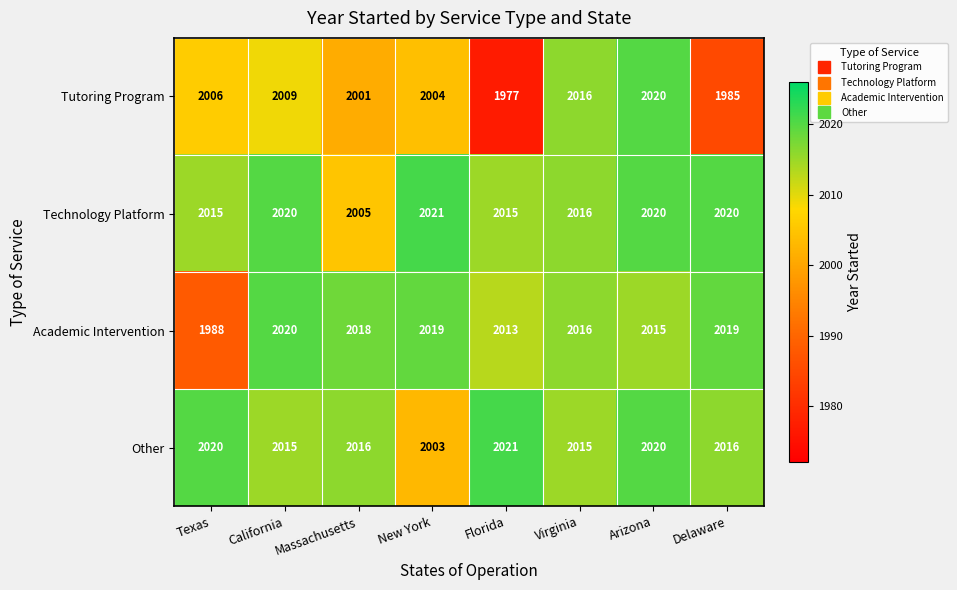

Read the Tutoring Program value at Texas, to the nearest 5.

2005